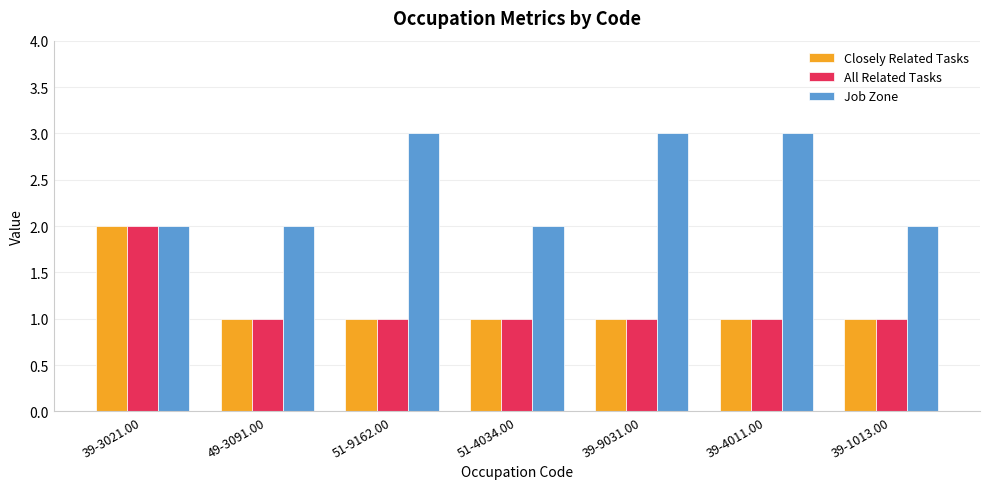

What is the maximum value shown in the chart?

3